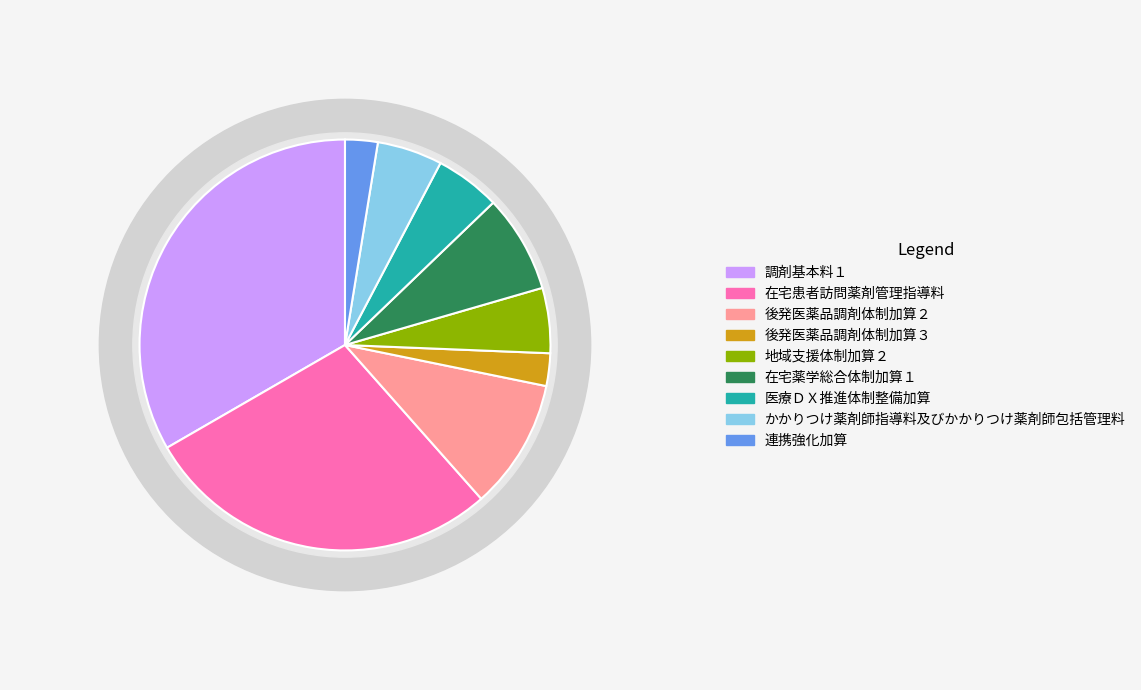

To the nearest percent, what is the combined percentage of 調剤基本料１ and 医療ＤＸ推進体制整備加算?

38%